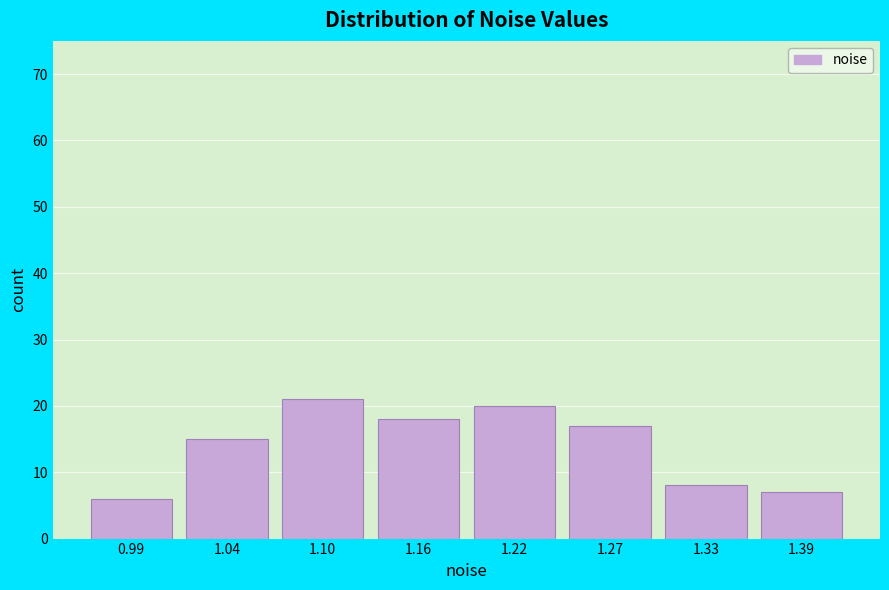

Reading left to right, extract all data points from this chart.

0.99=6	1.04=15	1.10=21	1.16=18	1.22=20	1.27=17	1.33=8	1.39=7